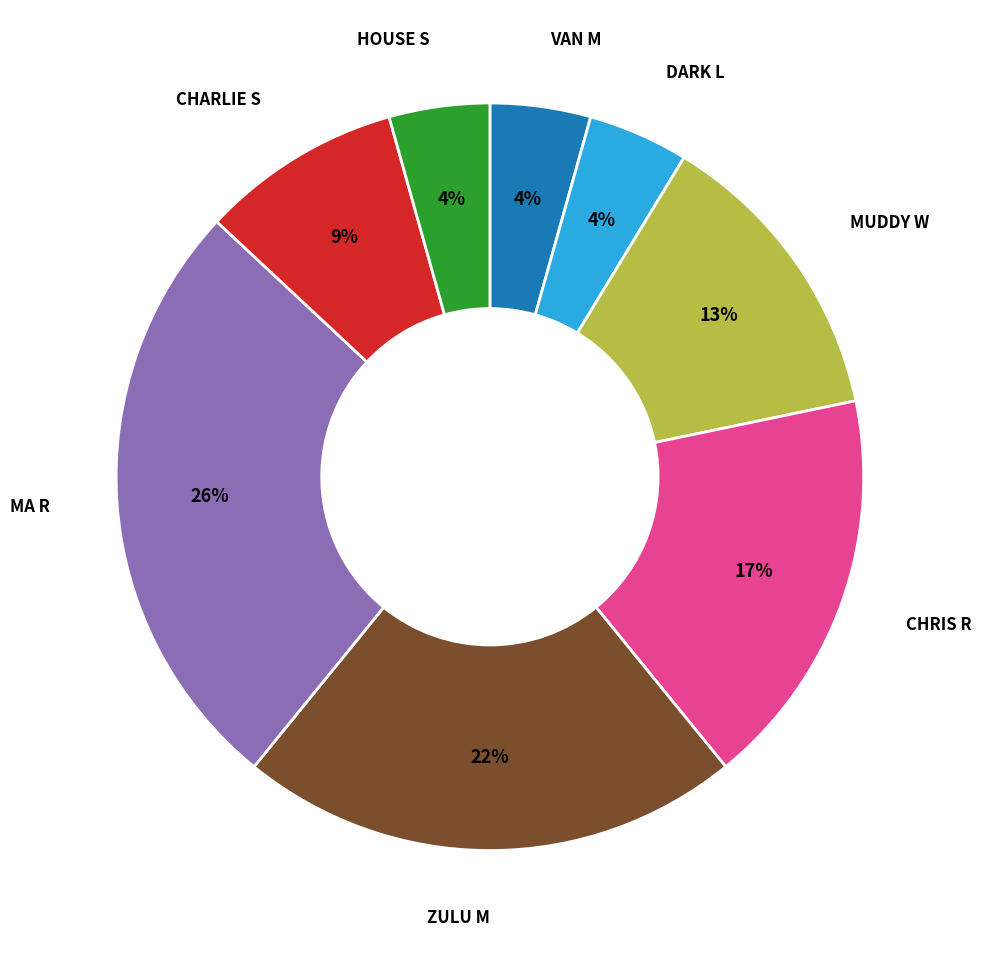

To the nearest percent, what is the difference between the largest and smallest slice percentages?

22%